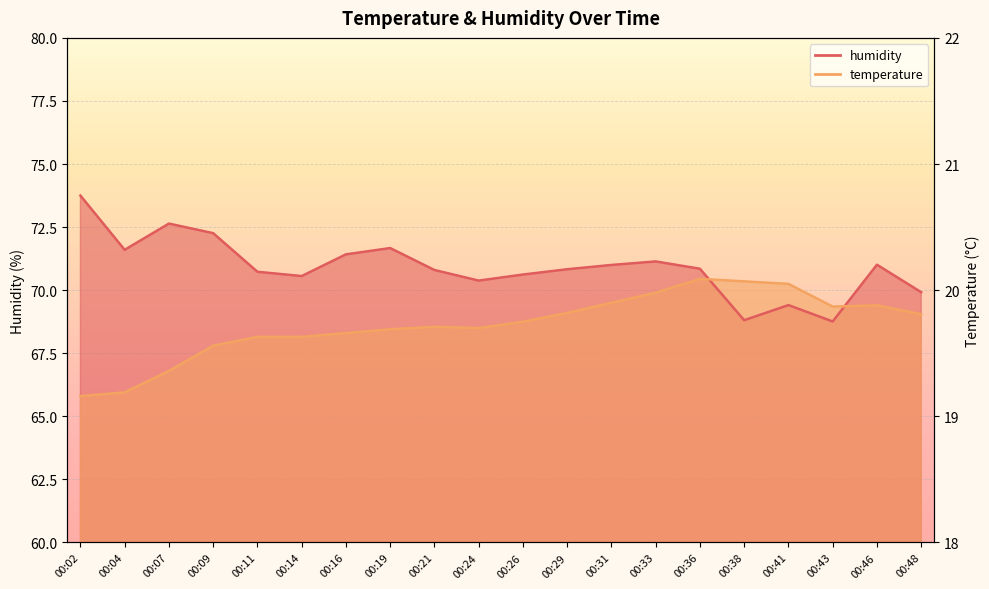

Which series changed the most between 00:09 and 00:31?

temperature